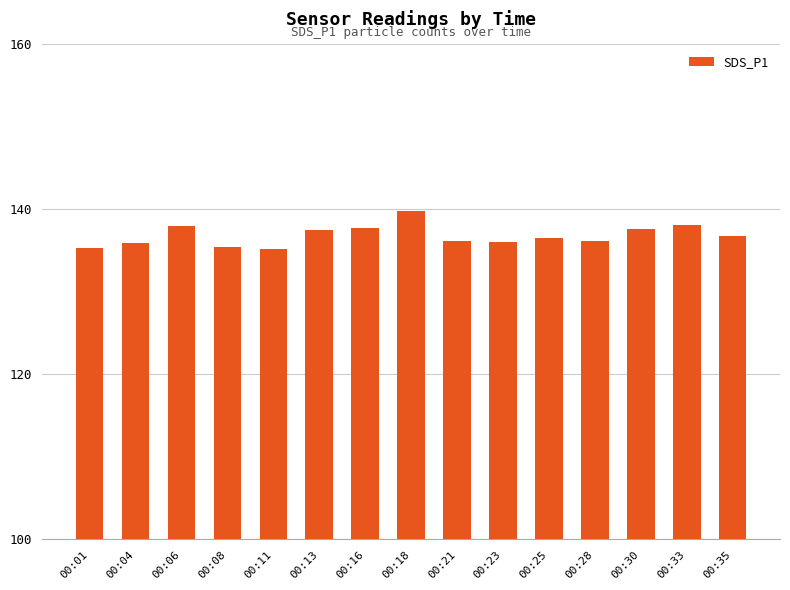

Which label corresponds to the largest value in the chart?

00:18